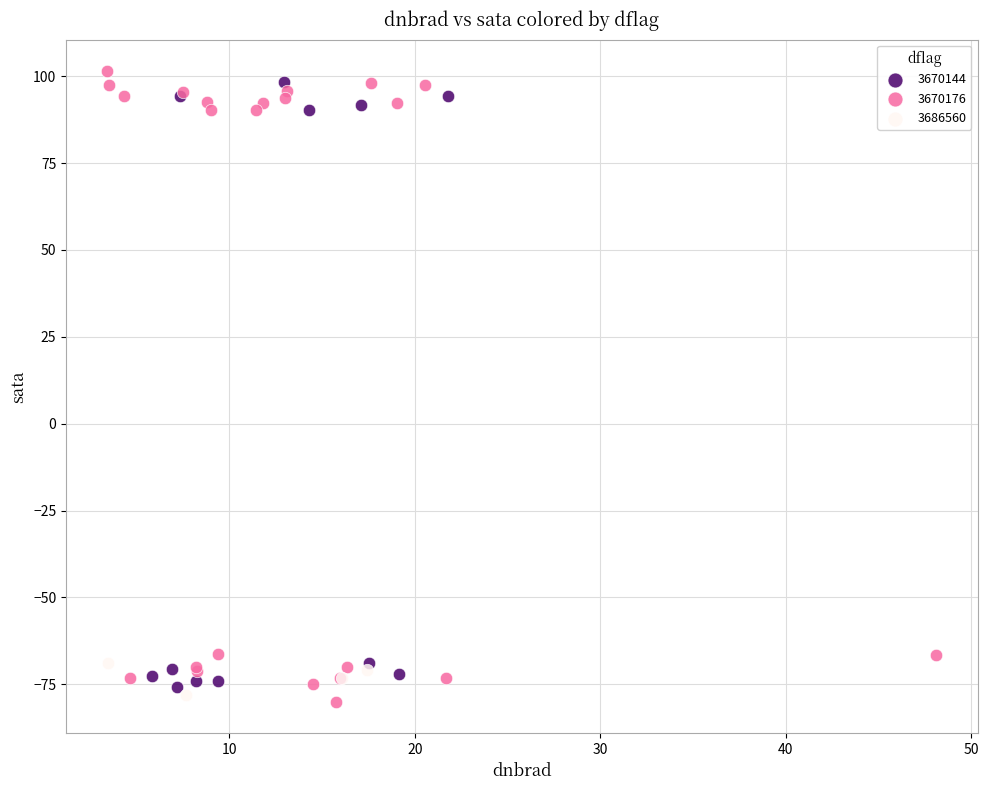

What are all the series names shown in the legend?

3670144, 3670176, 3686560